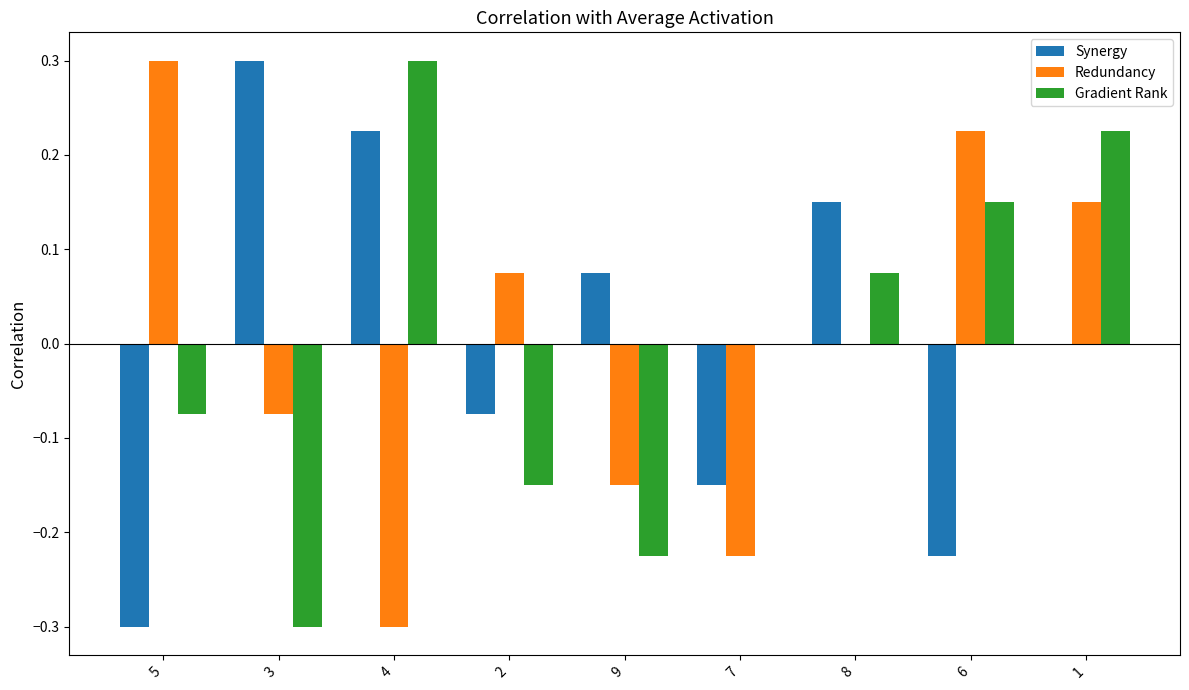

What is the difference between the Synergy values at 7 and 4?

0.4